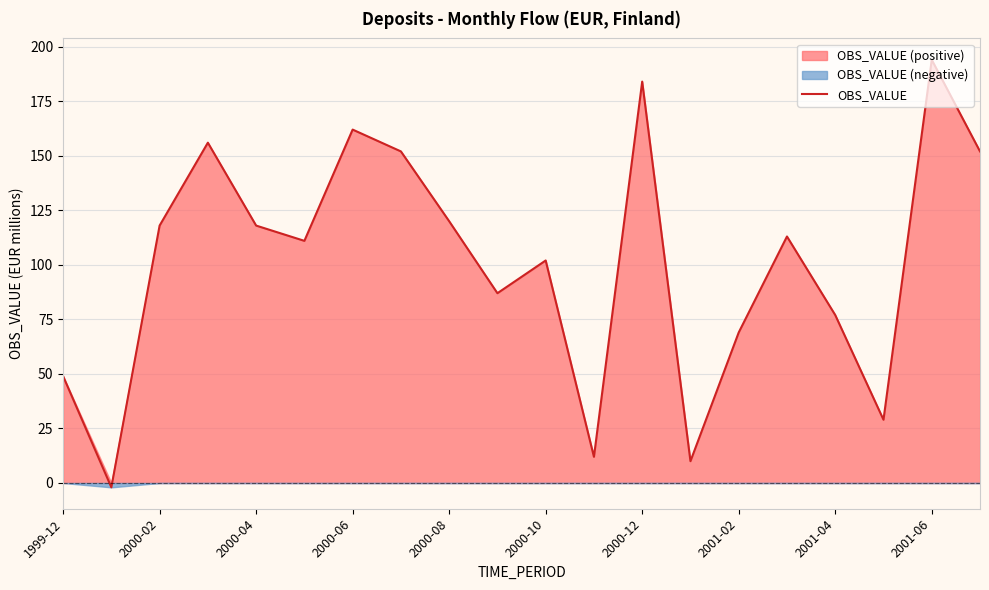

At which label does OBS_VALUE reach its peak?

2001-06